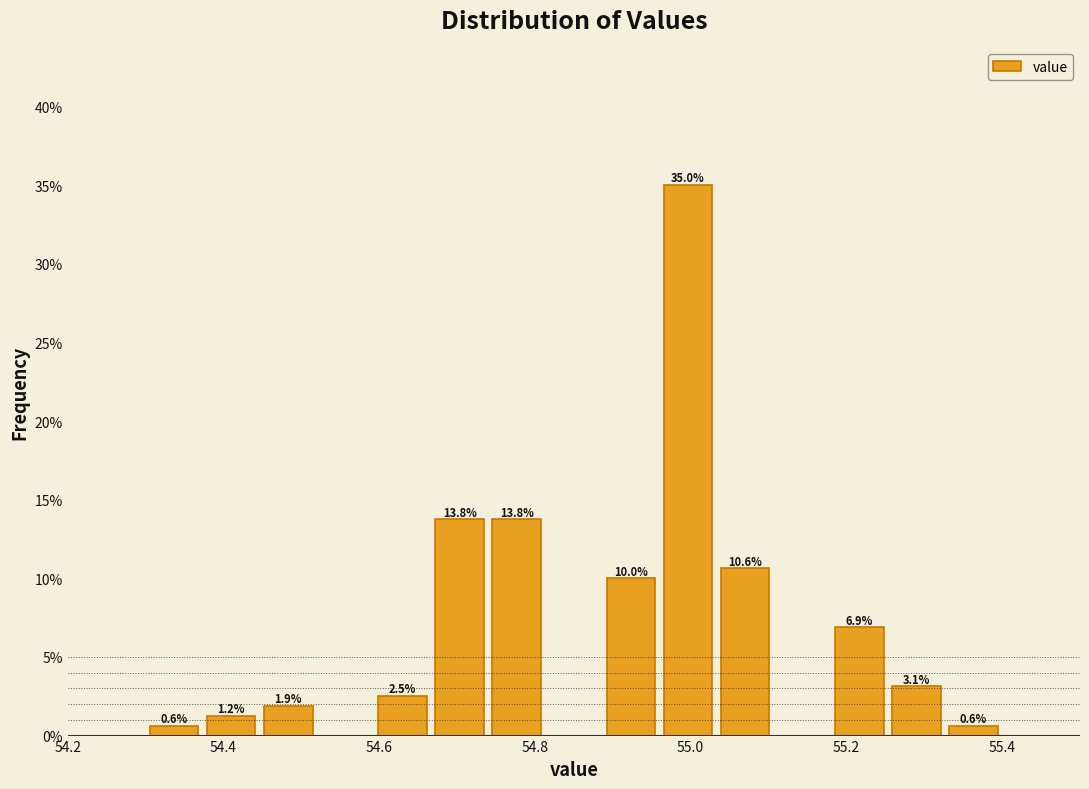

Around what value on the x-axis is the tallest bar? Give the approximate position of its centre, as read against the axis.

55.00